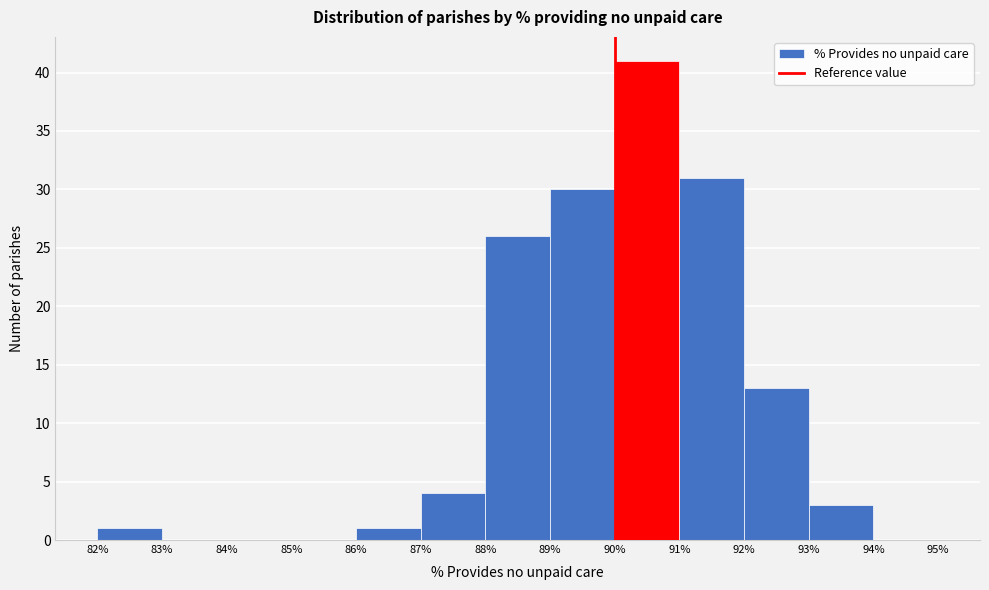

Over which range of the x-axis is the bar tallest?

90% to 91%